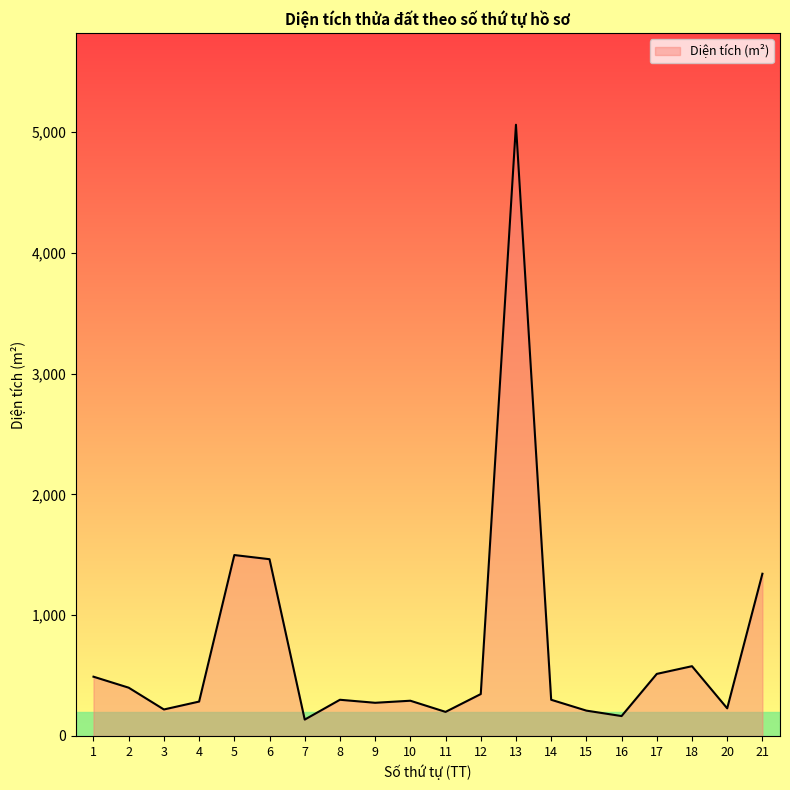

What is the smallest value displayed?

135.7